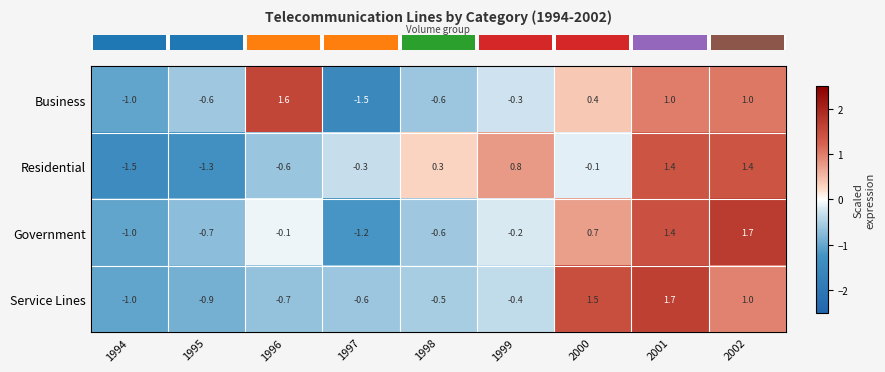

How many data points in Residential are above 0?

4